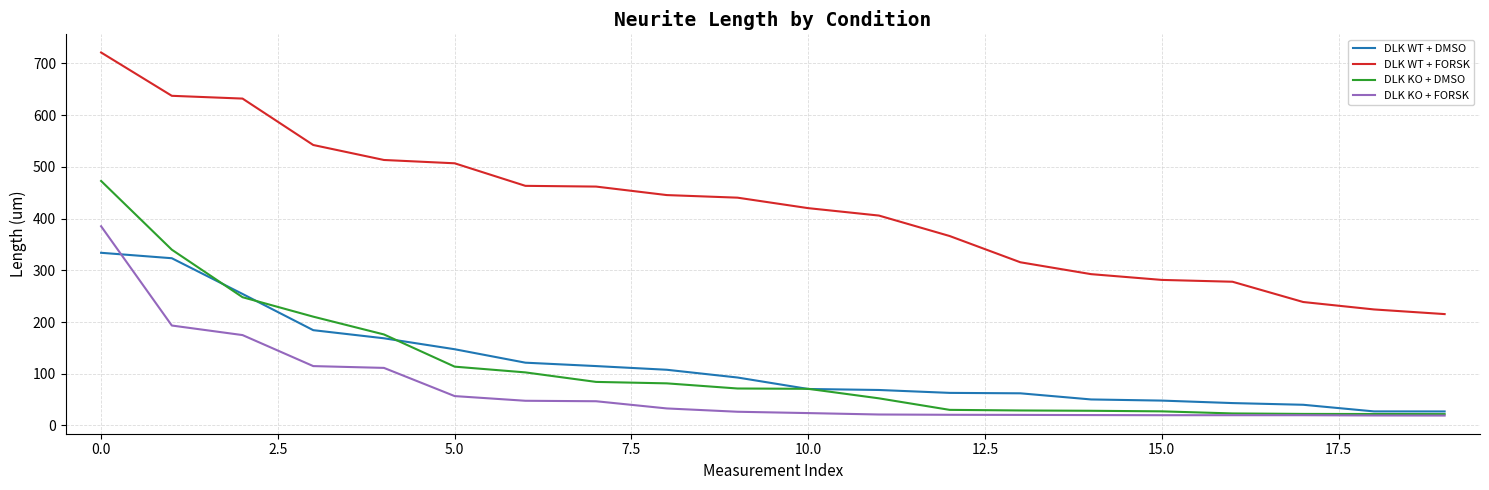

Which series has the largest total across all categories?

DLK WT + FORSK